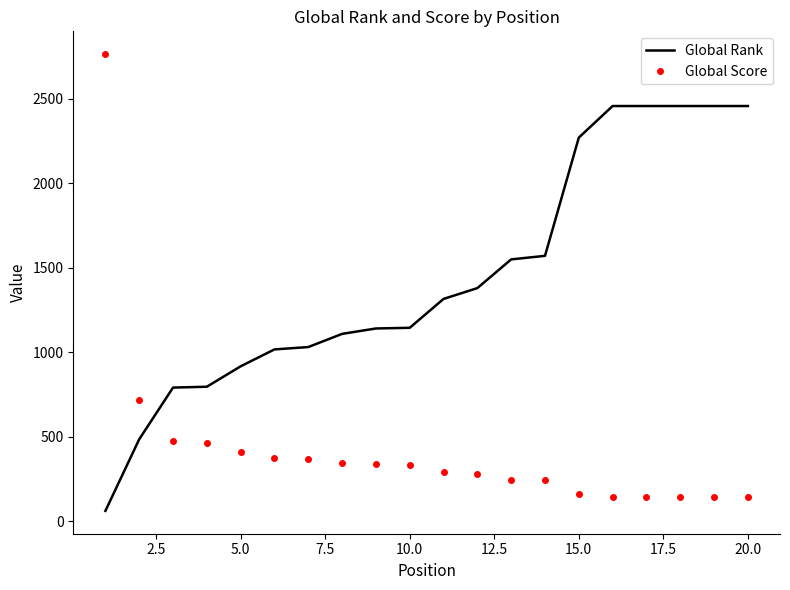

Which series has the largest range (max minus min)?

Global Score